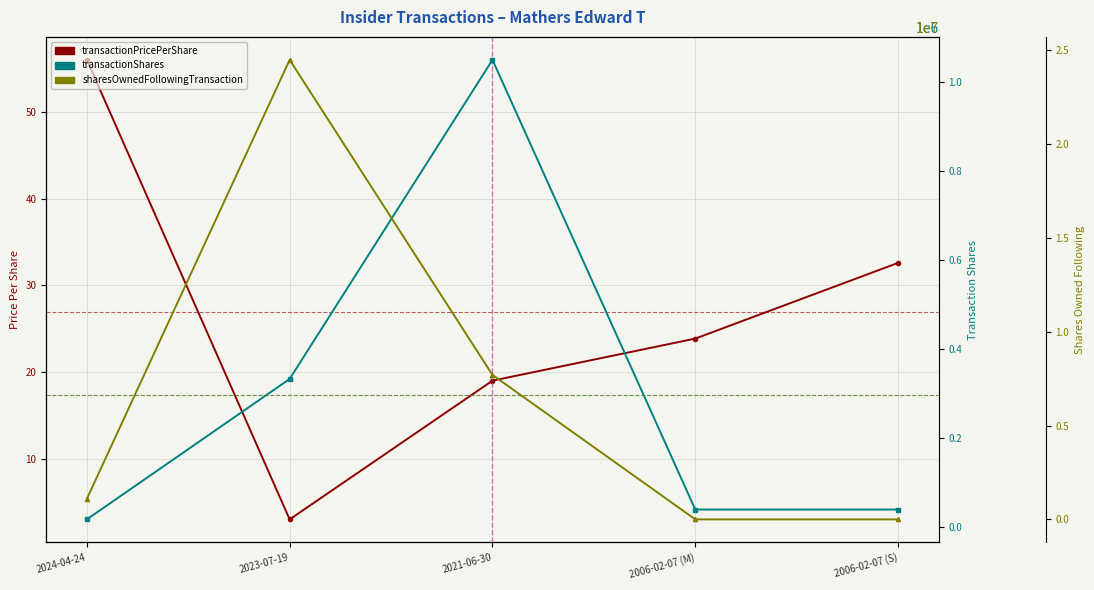

At which category is the sum across all series the highest?

2023-07-19